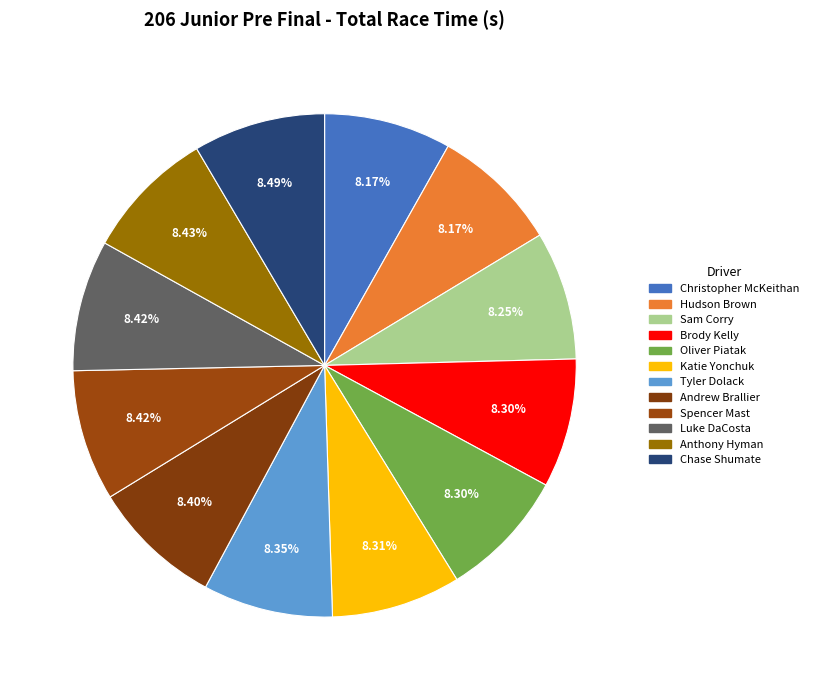

How many segments does this pie chart have?

12